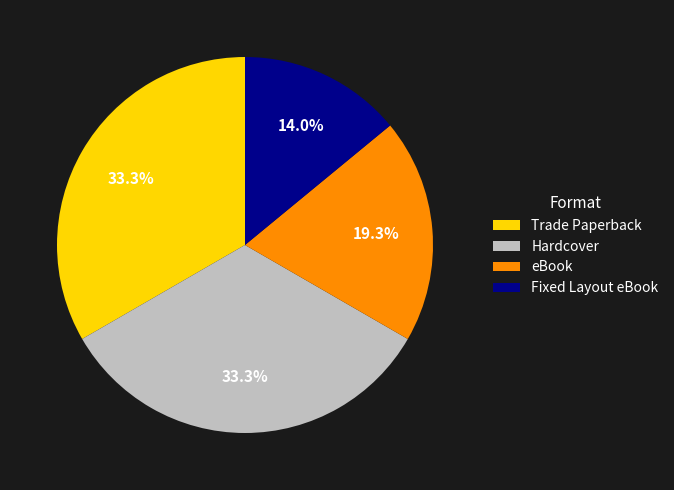

How much of the chart is everything except Hardcover?

66.7%